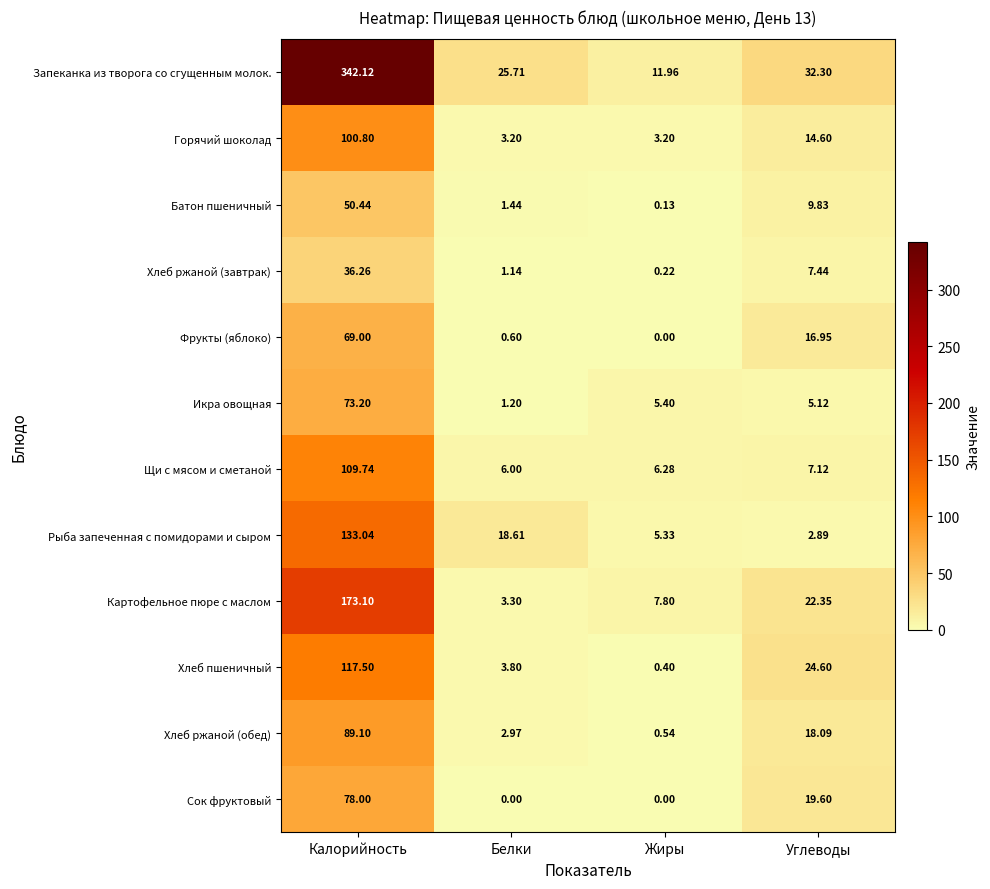

Which series changed the most between Калорийность and Жиры?

Запеканка из творога со сгущенным молок.